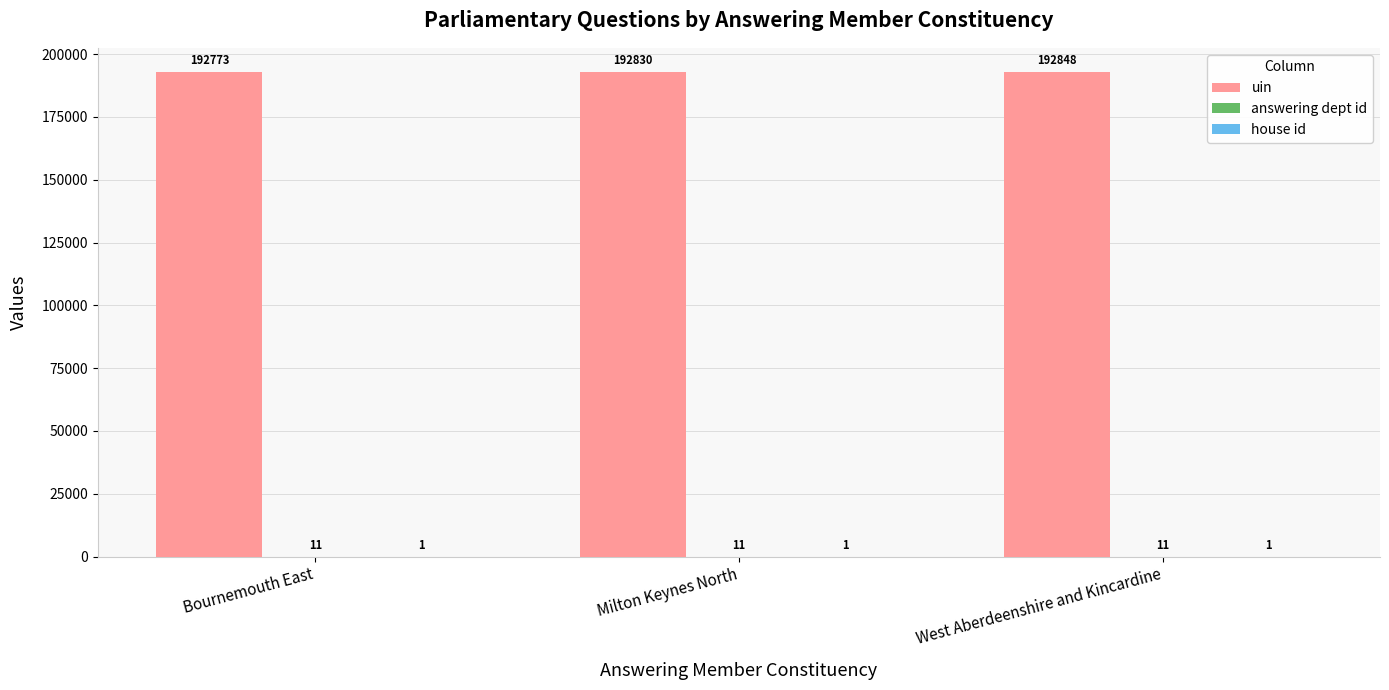

At which label does uin reach its peak?

West Aberdeenshire and Kincardine